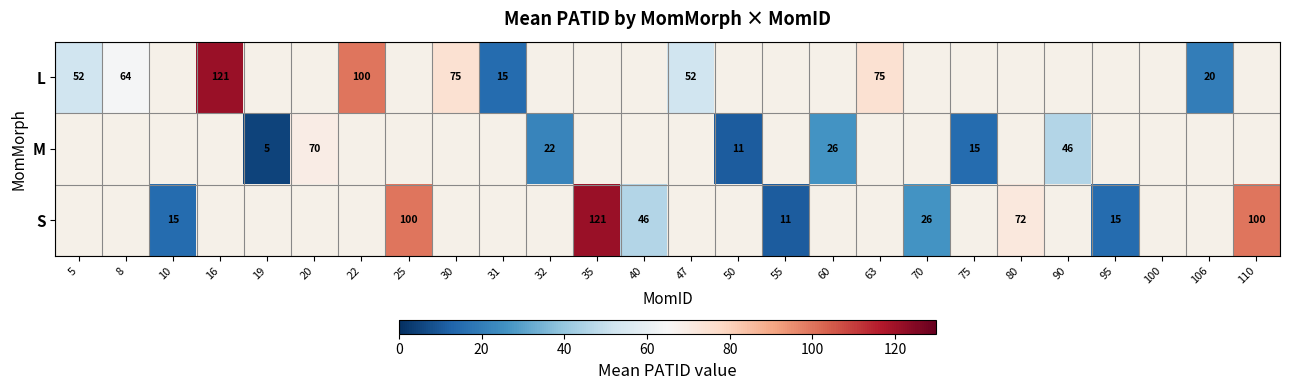

The M series shows 70 at 20. True or false?

True